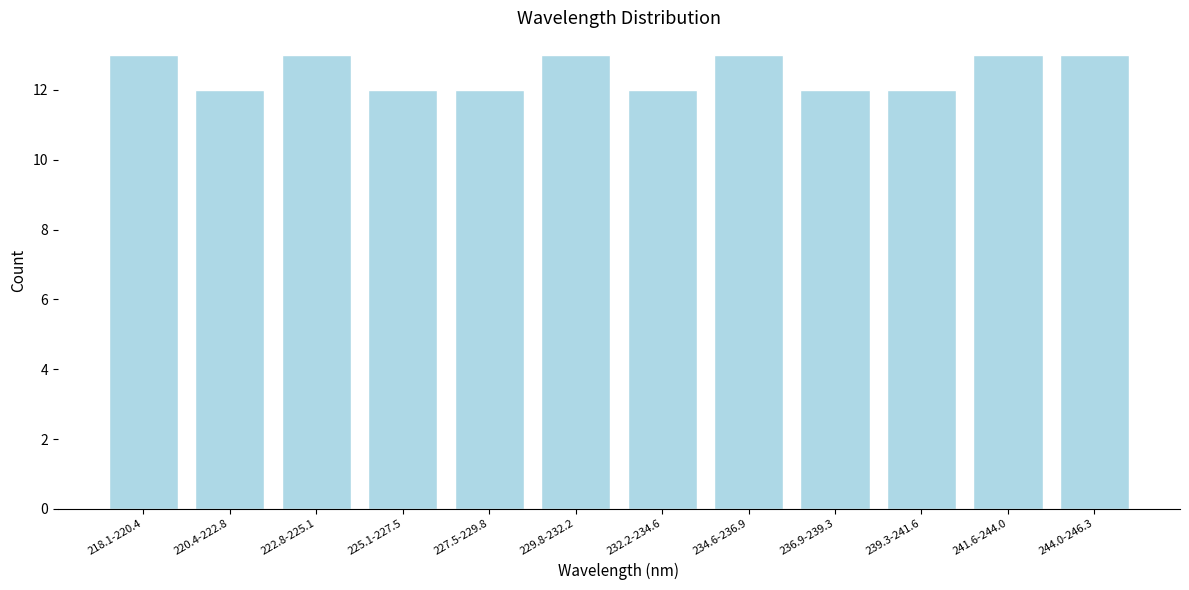

Reading left to right, list all the values displayed in this chart.

13	12	13	12	12	13	12	13	12	12	13	13